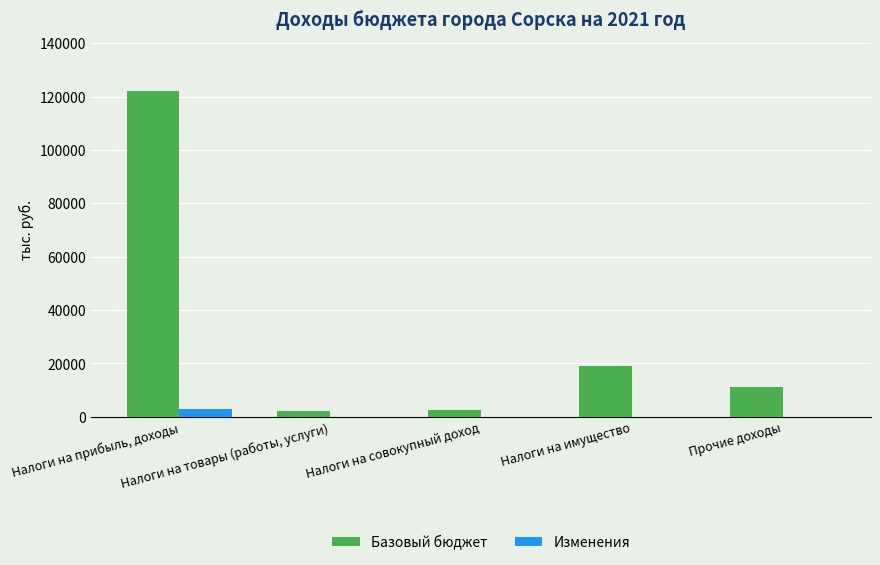

Which series has the largest total across all categories?

Базовый бюджет